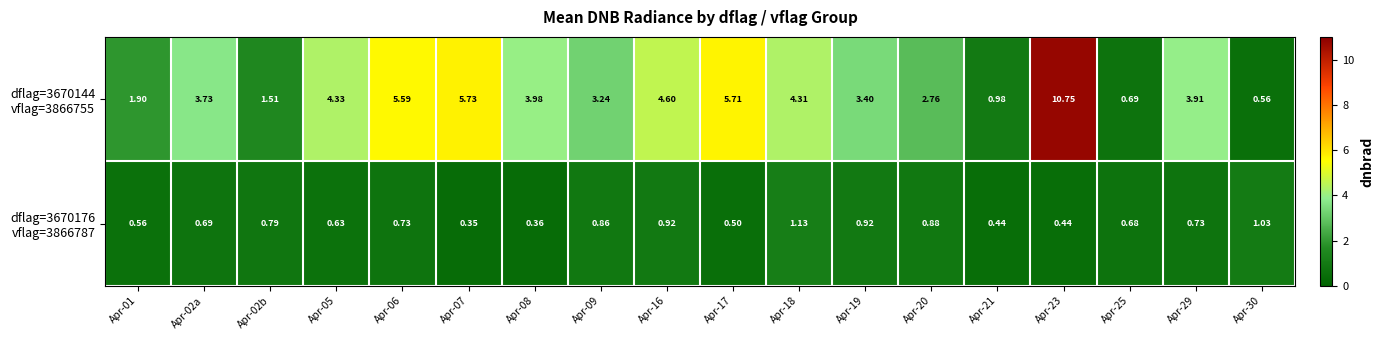

What is the maximum value shown in the chart?

10.8